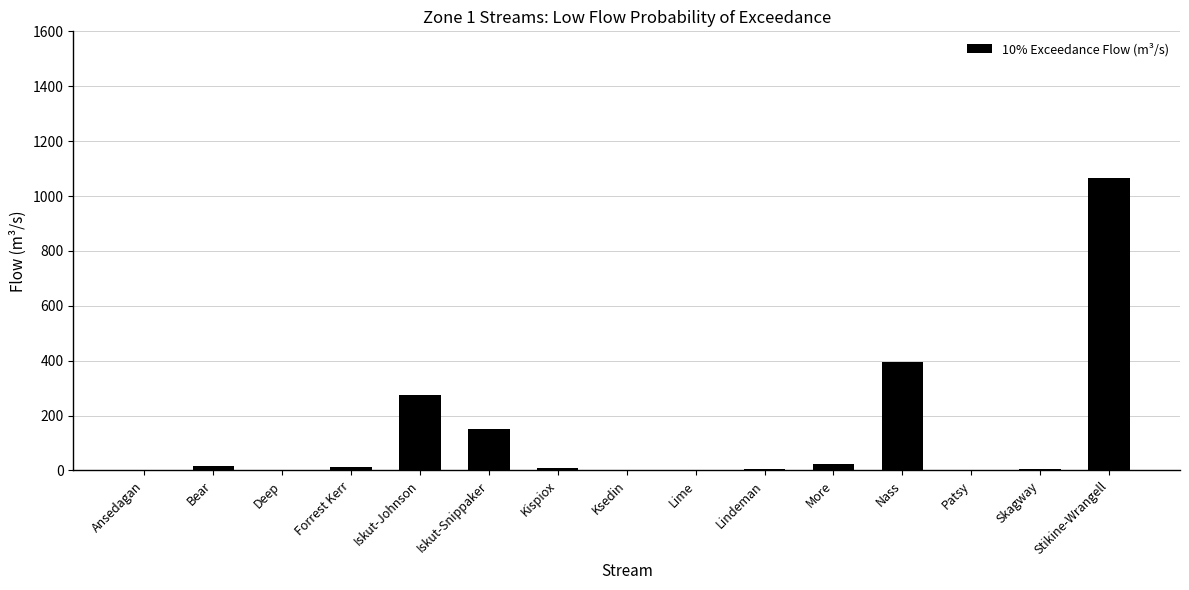

Which label corresponds to the largest value in the chart?

Stikine-Wrangell